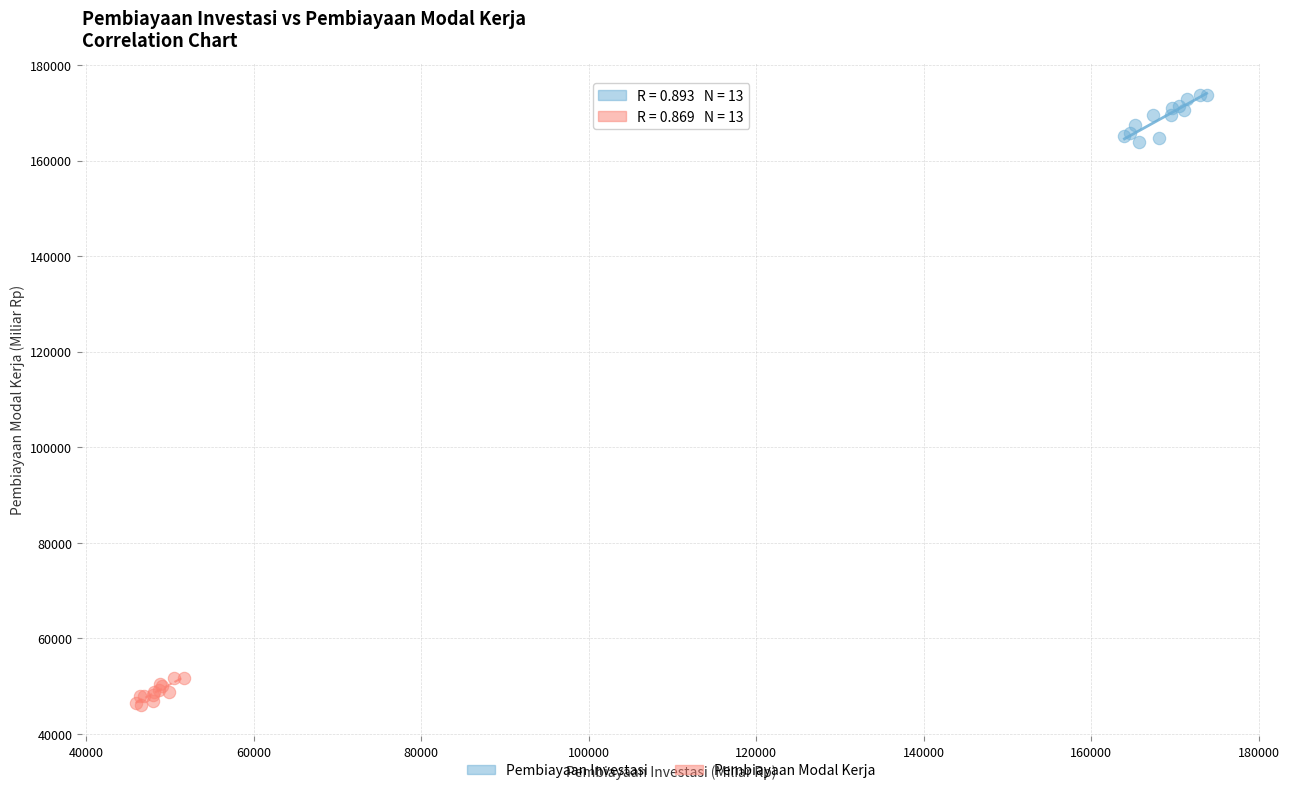

Which series reaches the maximum Y coordinate?

Pembiayaan Investasi